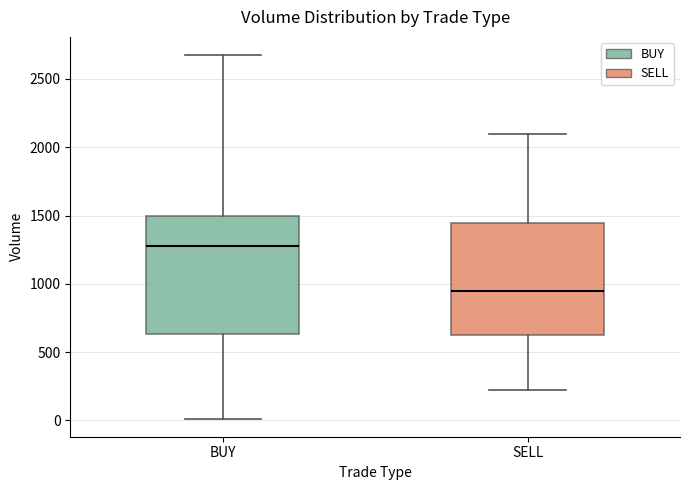

Where is the upper edge of the box for SELL on the y-axis? The values are not printed on the chart, so give them approximately, as read against the axis.

1450